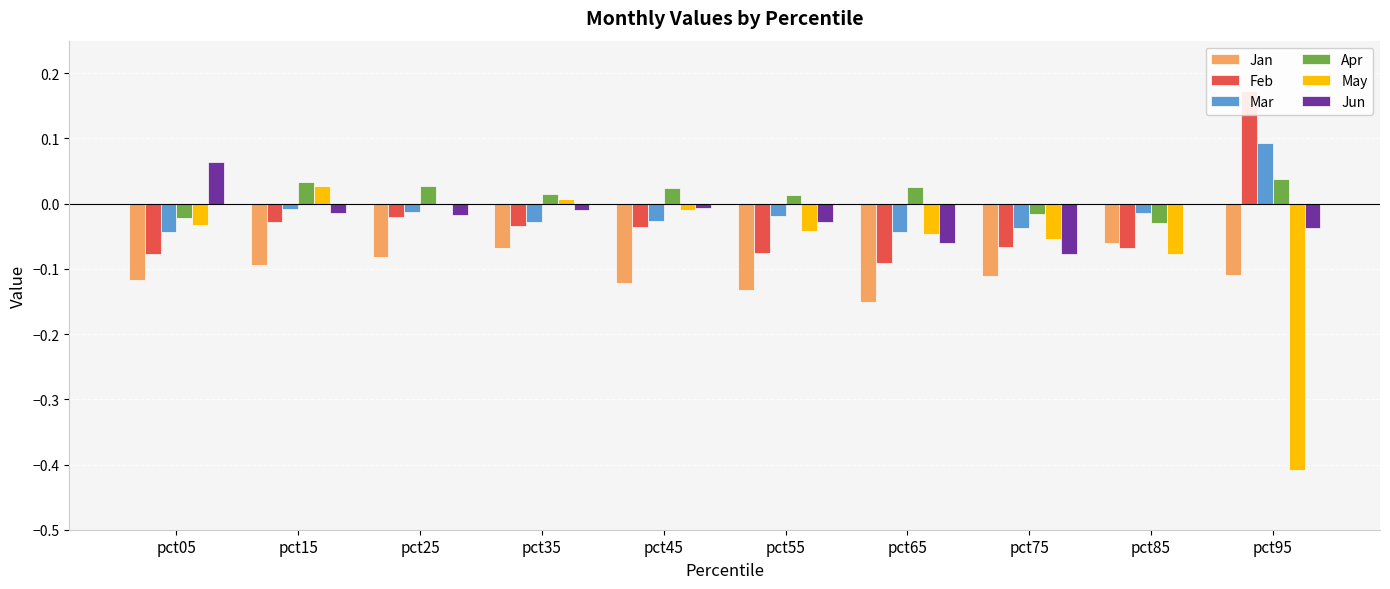

How many data points in Mar are less than 0?

9